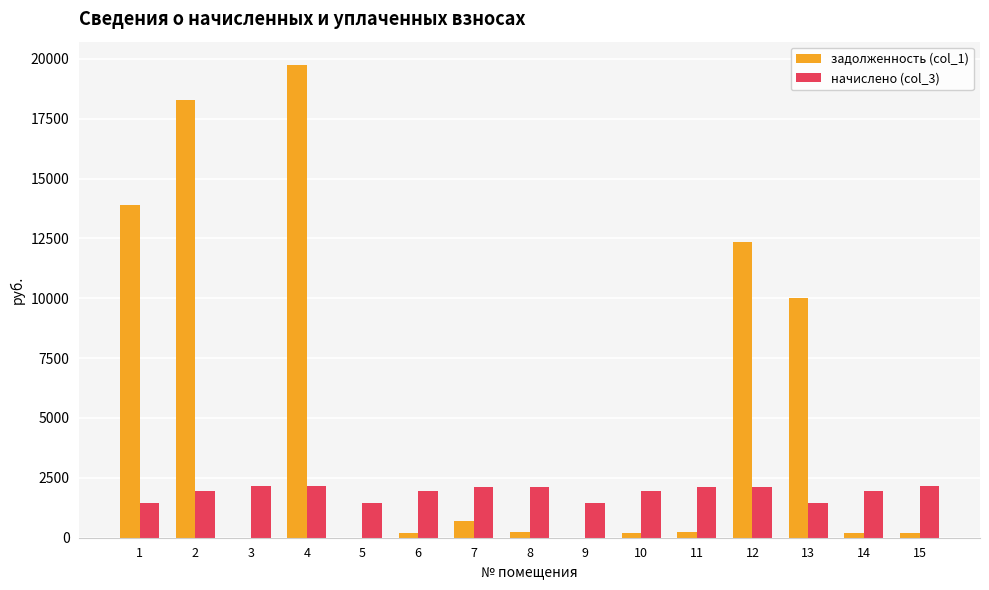

How many data points does each series have?

15